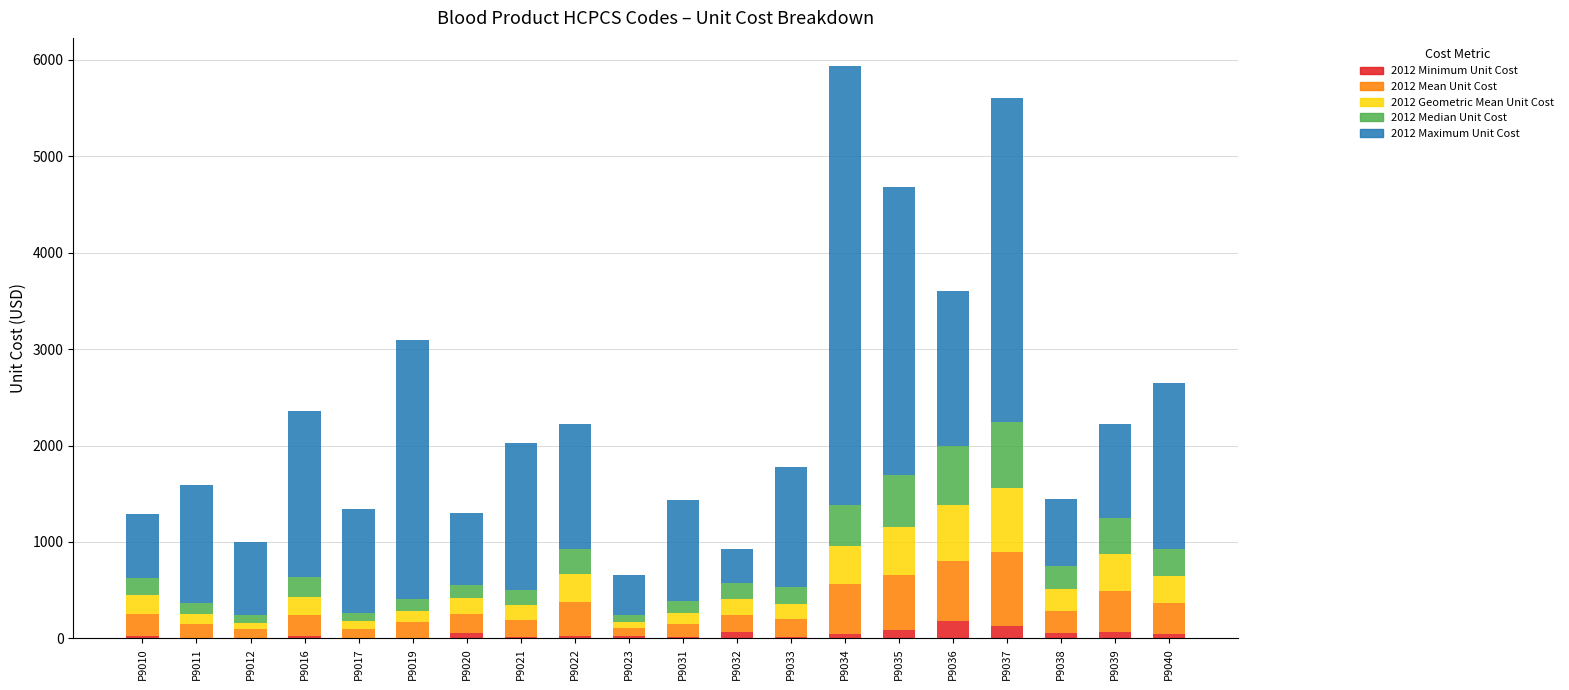

How many data points does each series have?

20